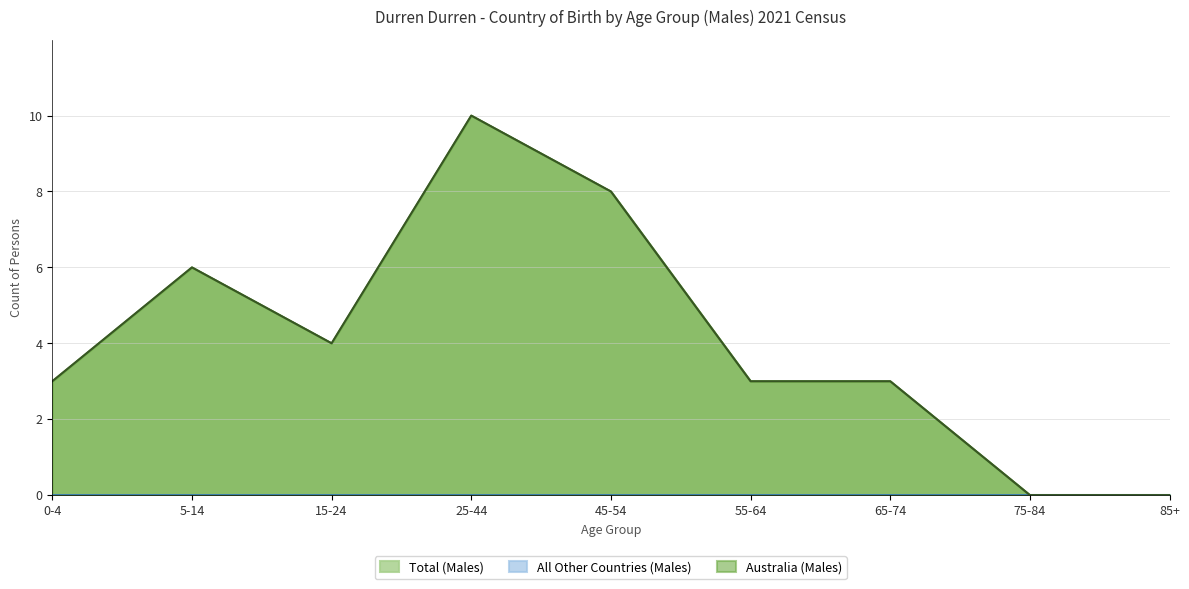

List the labels in order of Australia (Males) value, smallest first.

75-84, 85+, 0-4, 55-64, 65-74, 15-24, 5-14, 45-54, 25-44